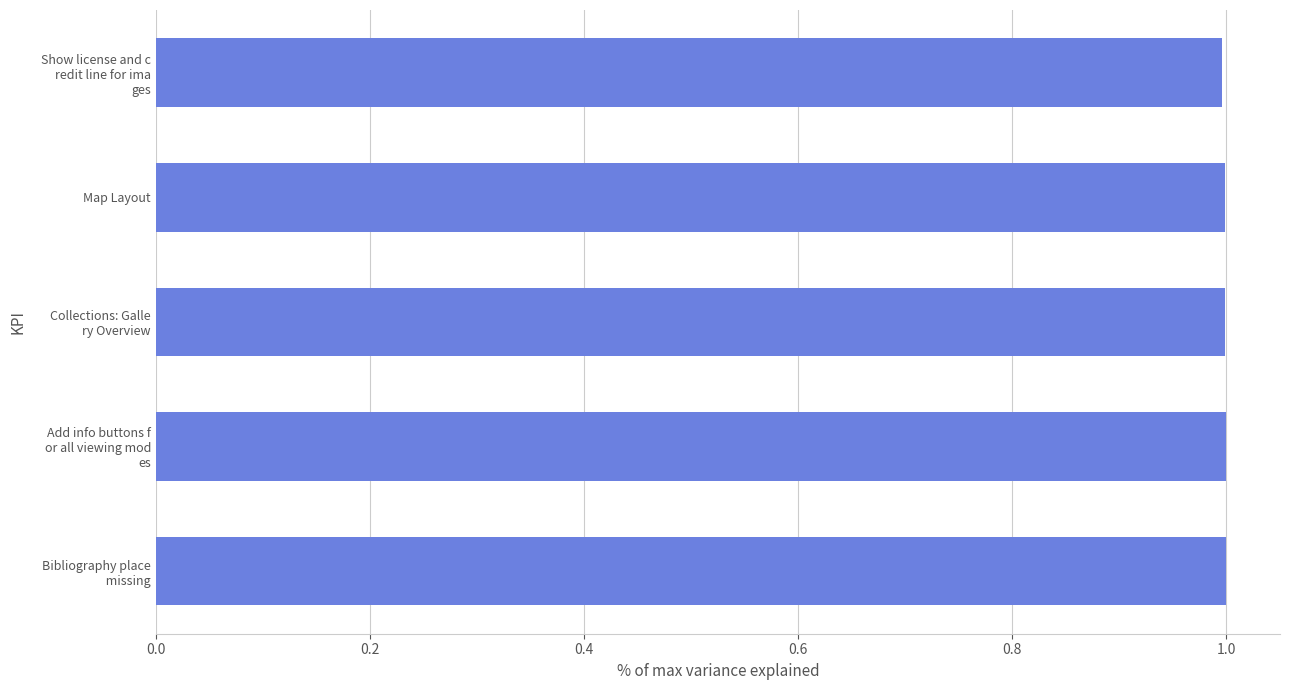

Does the chart contain stacked bars?

No